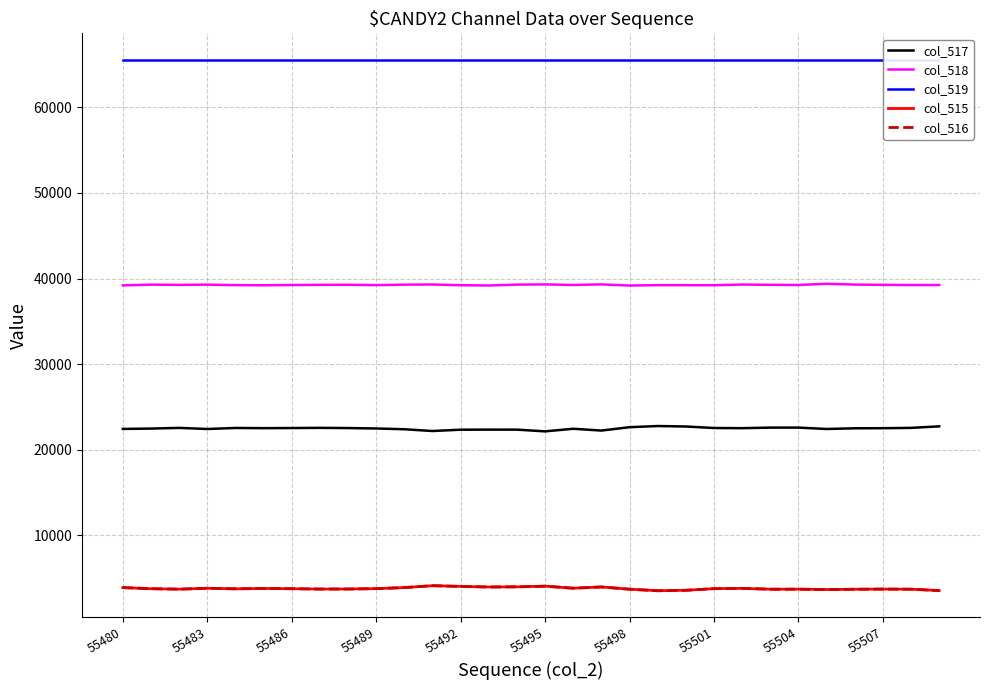

Which category has the lowest value in the col_519 series?

55480